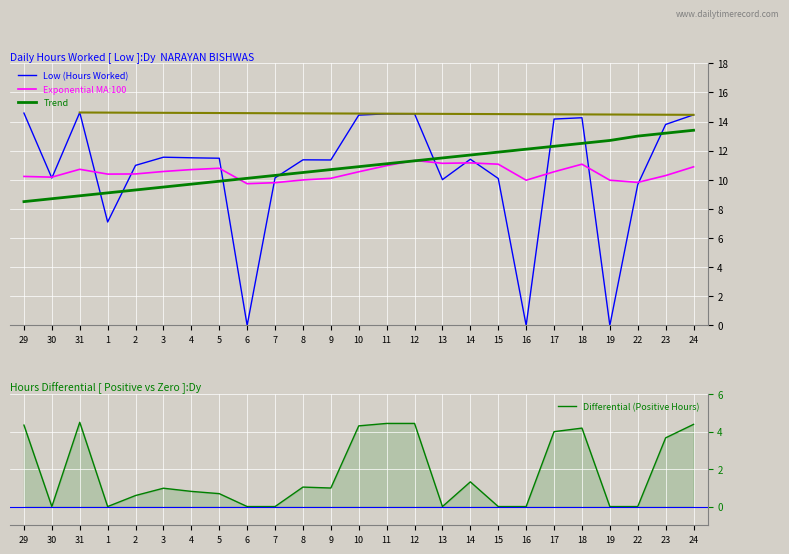

List the series in order of their peak value, highest first.

Low (Hours Worked), Trend, Exponential MA:100, Differential (Positive Hours)